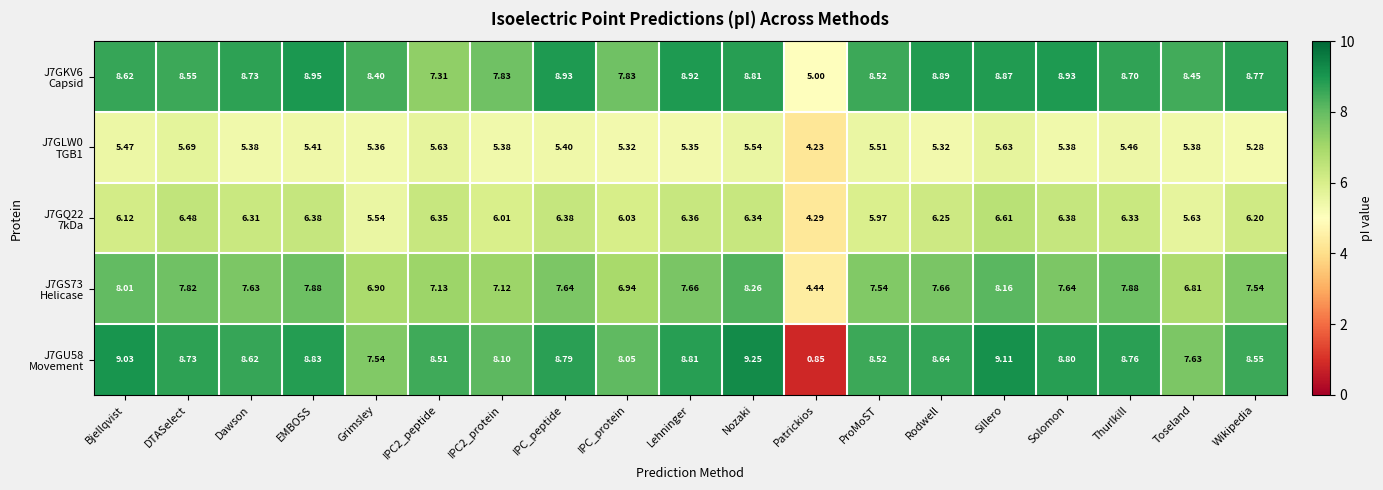

Which label corresponds to the largest value in the chart?

Nozaki